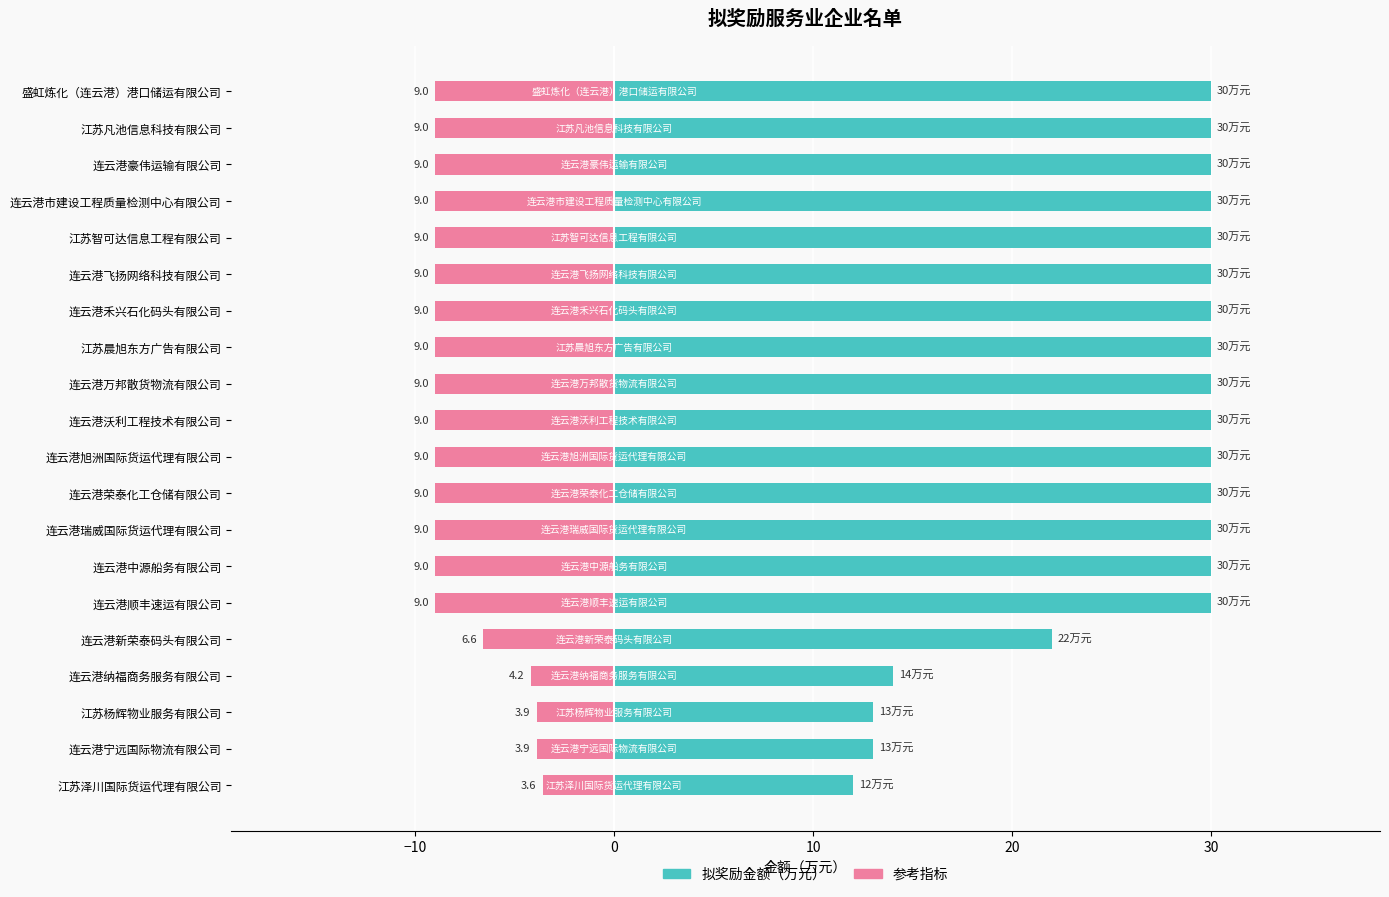

Is the value of 拟奖励金额（万元） at 连云港飞扬网络科技有限公司 greater than the value of 参考指标 at 连云港沃利工程技术有限公司?

Yes